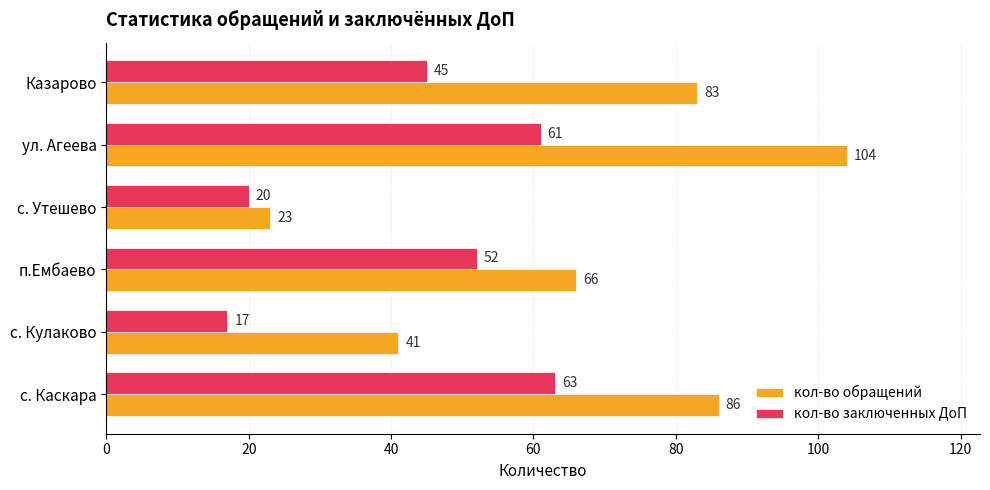

The кол-во обращений series shows 86 at с. Каскара. True or false?

True